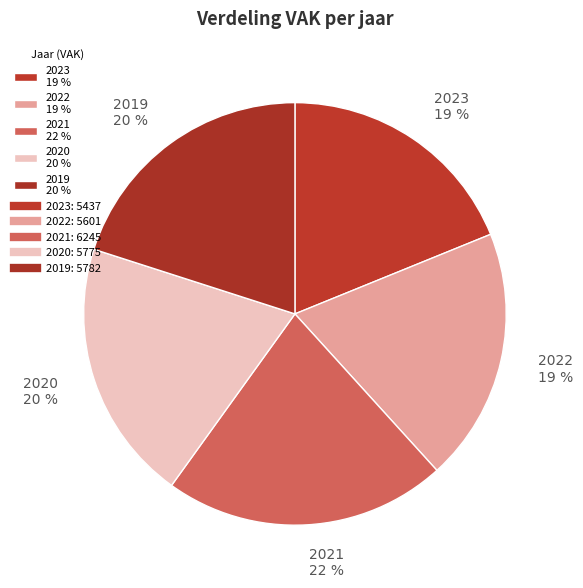

The 2019 slice represents 20% of the pie. True or false?

True